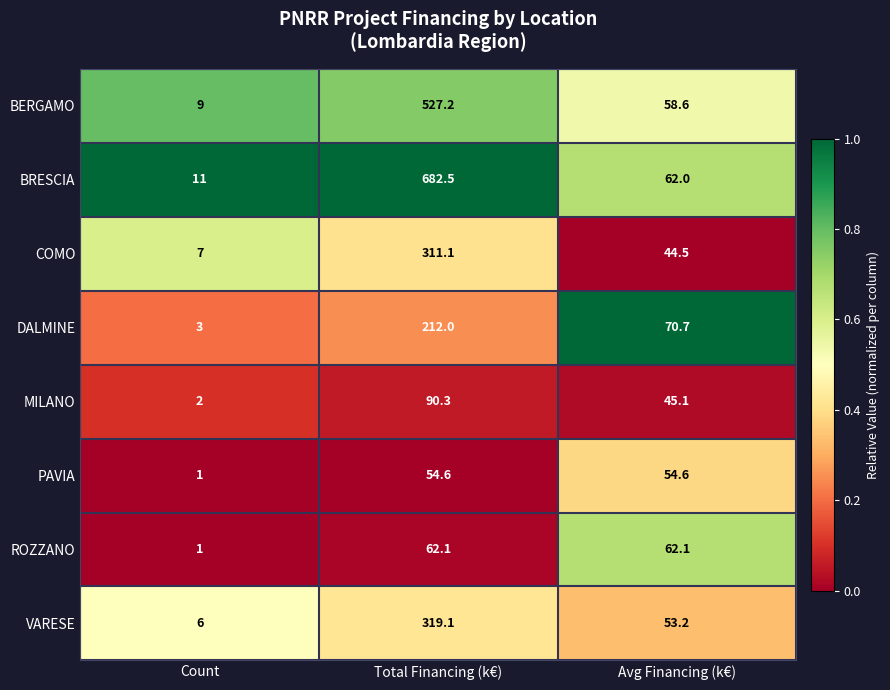

Rank the series at Avg Financing (k€) from lowest to highest value.

COMO, MILANO, VARESE, PAVIA, BERGAMO, BRESCIA, ROZZANO, DALMINE